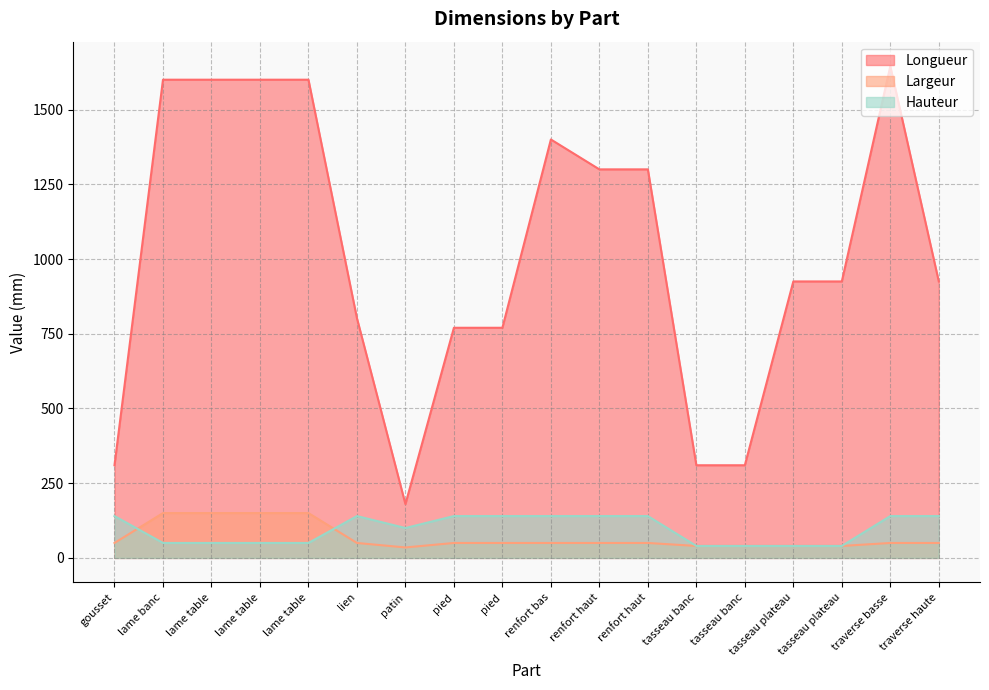

Which series has the largest range (max minus min)?

Longueur